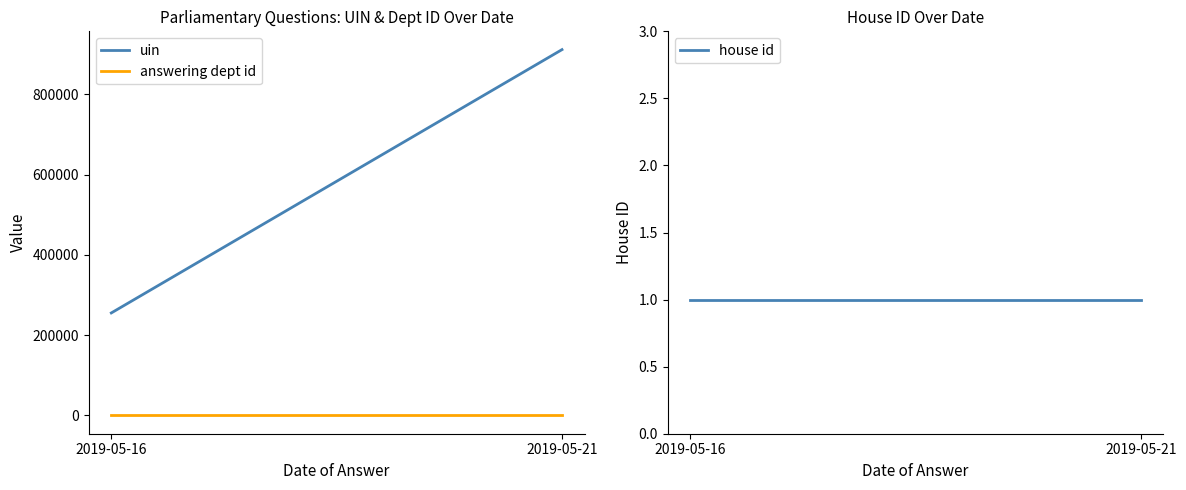

At which category does the chart reach its peak across all series?

2019-05-21